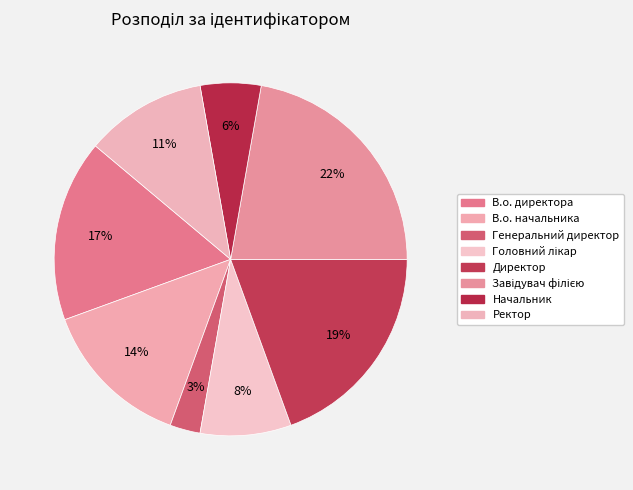

Between Ректор and Генеральний директор, which is larger?

Ректор